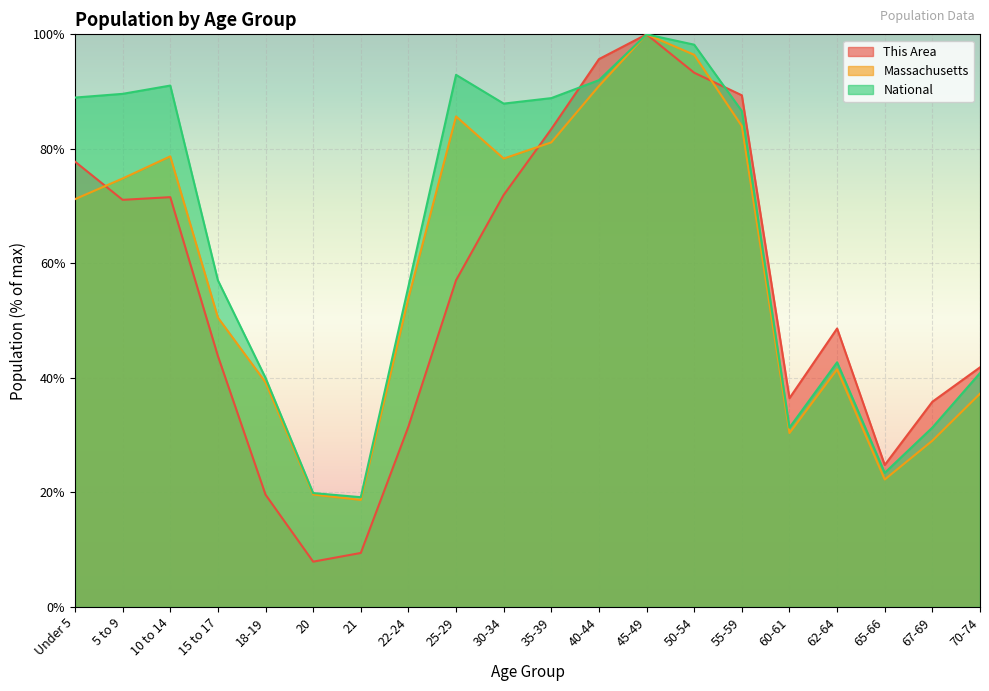

How many categories are shown in the chart?

20